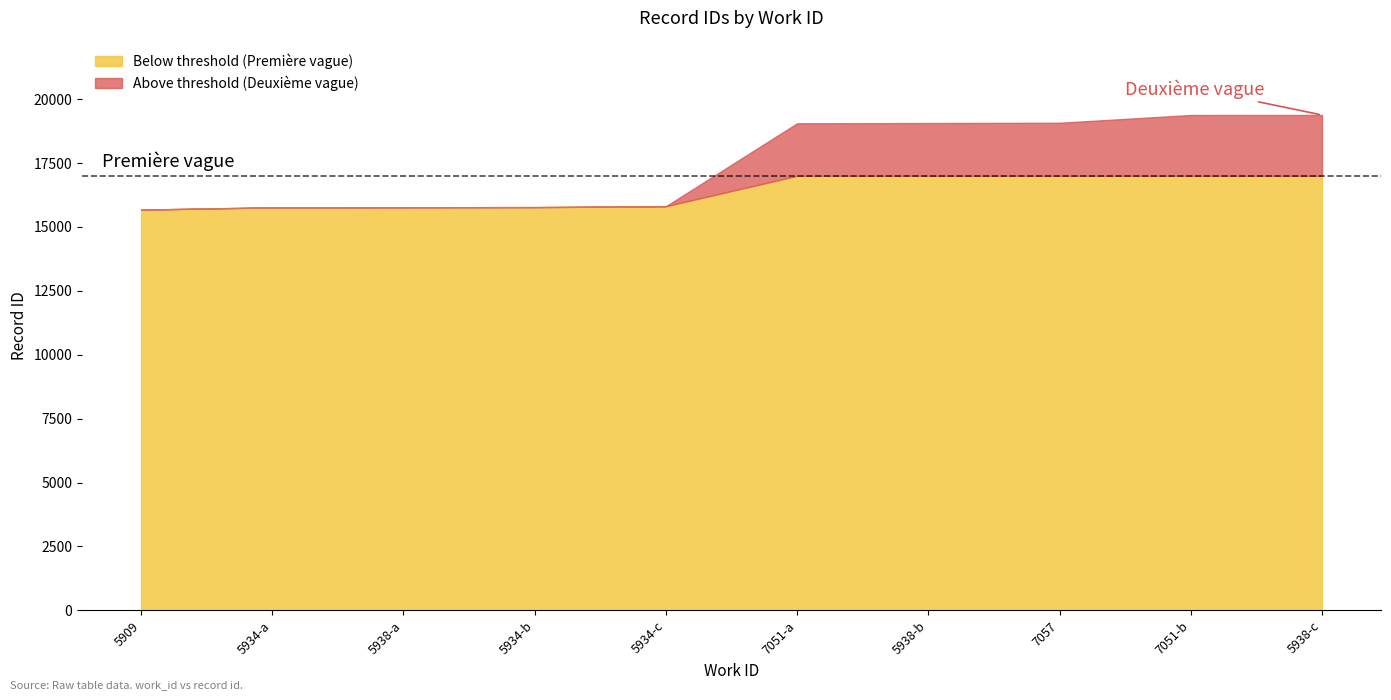

What is the smallest value displayed?

15678